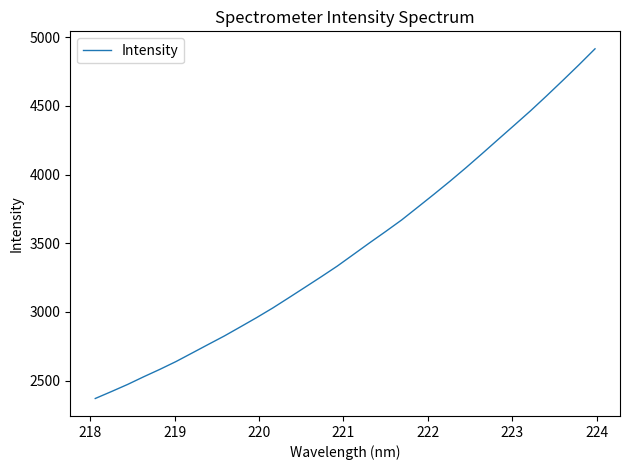

What is the difference between the maximum and minimum values?

2545.3